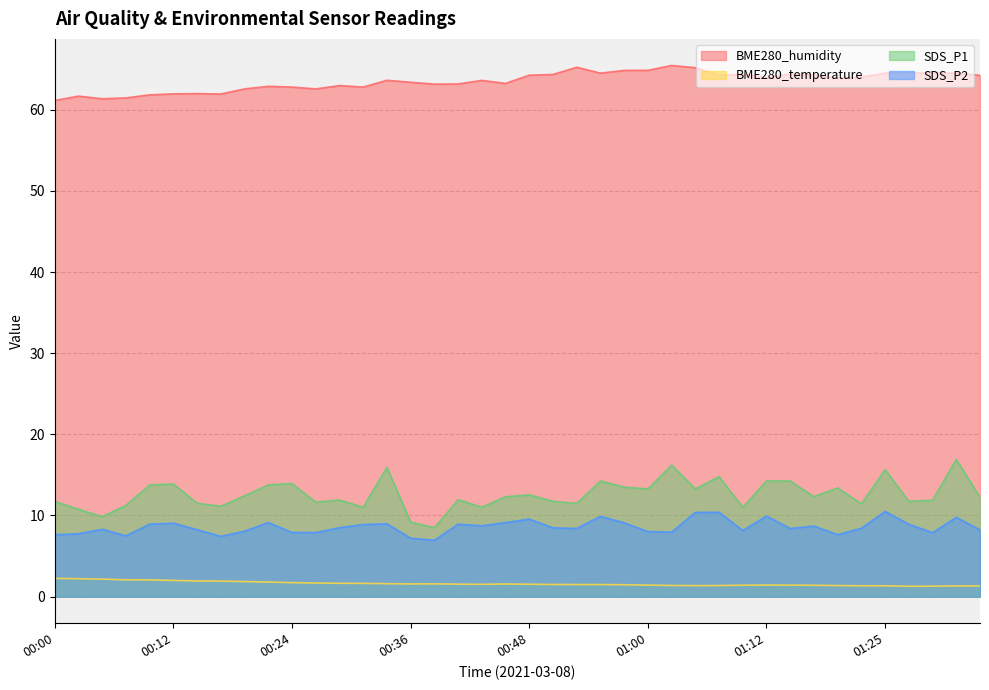

Is the value of BME280_humidity at 00:04 greater than the value of SDS_P2 at 00:17?

Yes